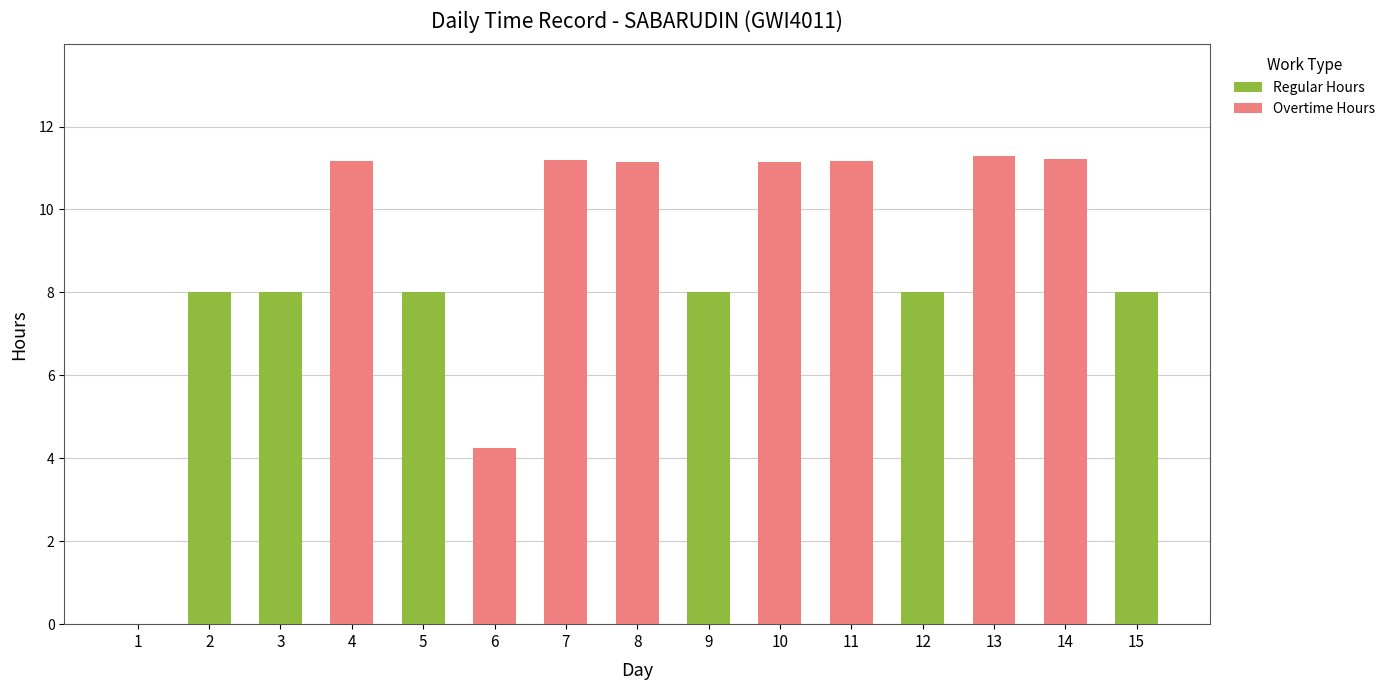

How many data points does each series have?

15